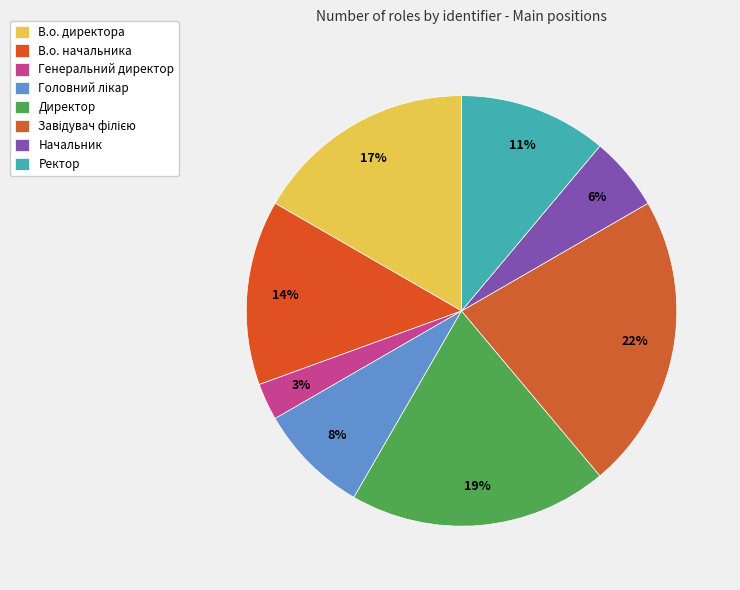

Which has a higher value, Ректор or В.о. начальника?

В.о. начальника